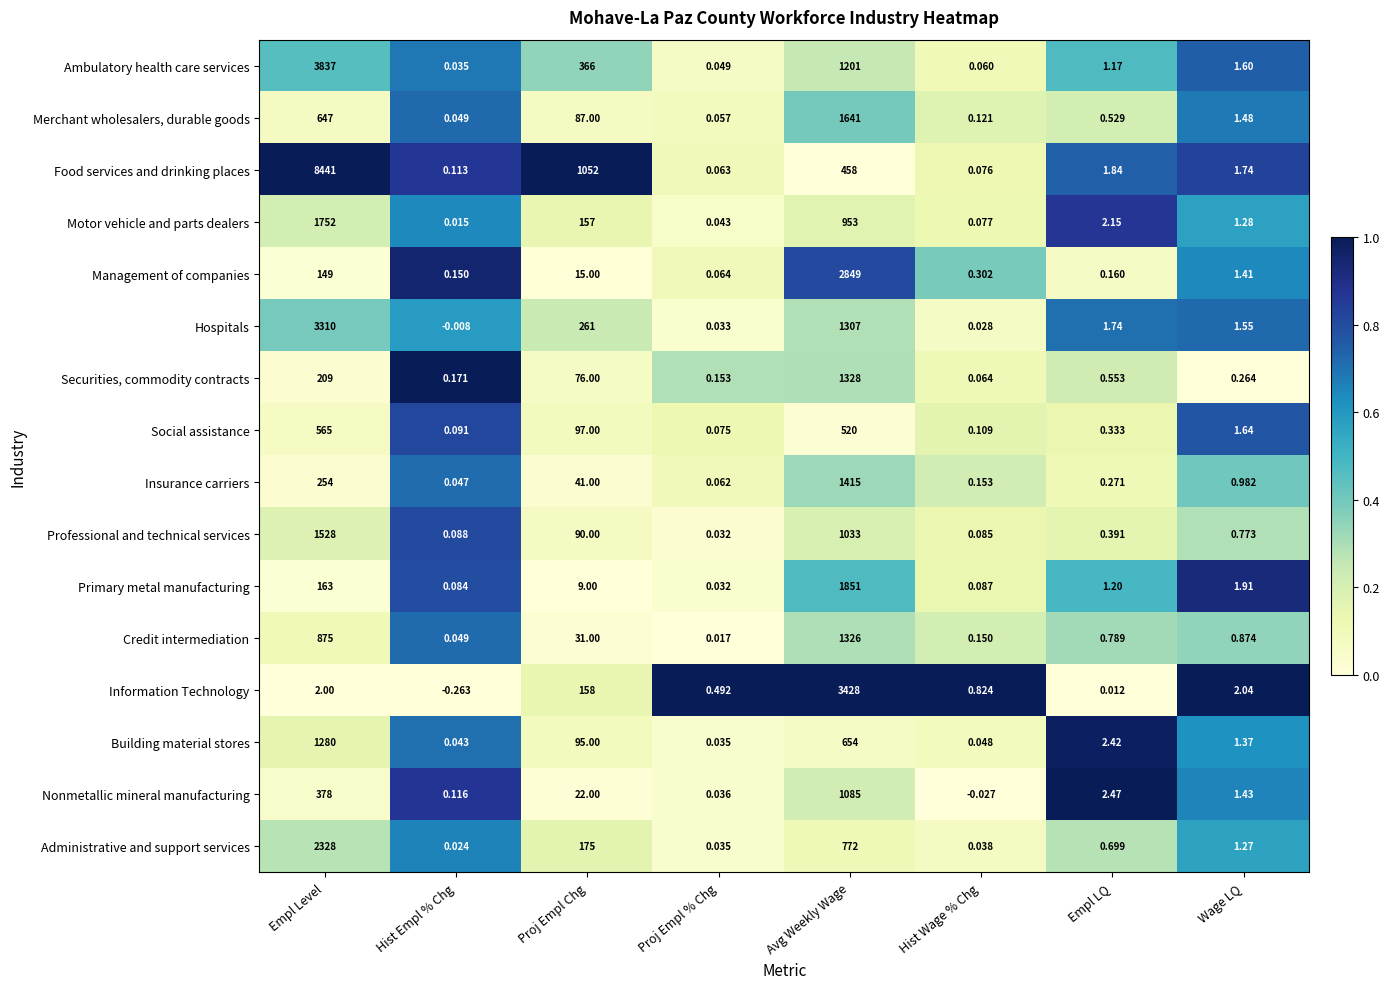

Between Proj Empl Chg and Avg Weekly Wage, which series saw the biggest shift?

Information Technology